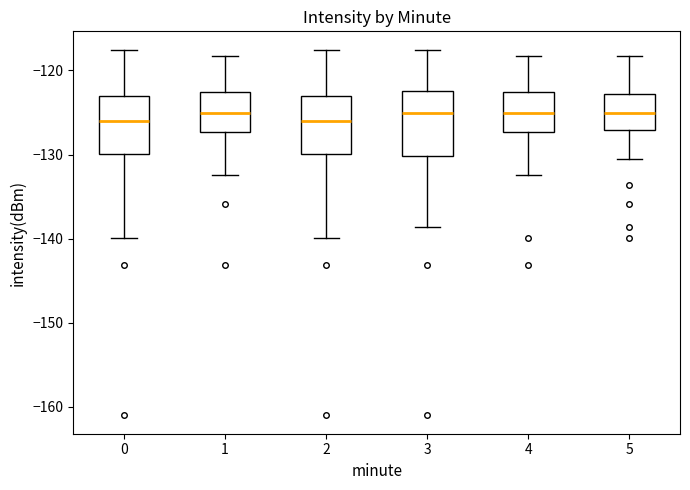

Reading left to right, transcribe this box plot: for each box, give where its median line is, the range the box spans, and where its two whiskers end, as read against the y-axis. The values are not printed on the chart, so give them approximately, as read against the axis.

0: median -126, box -130 to -123, whiskers -140 to -118
1: median -125, box -127 to -123, whiskers -132 to -118
2: median -126, box -130 to -123, whiskers -140 to -118
3: median -125, box -130 to -122, whiskers -139 to -118
4: median -125, box -127 to -123, whiskers -132 to -118
5: median -125, box -127 to -123, whiskers -131 to -118